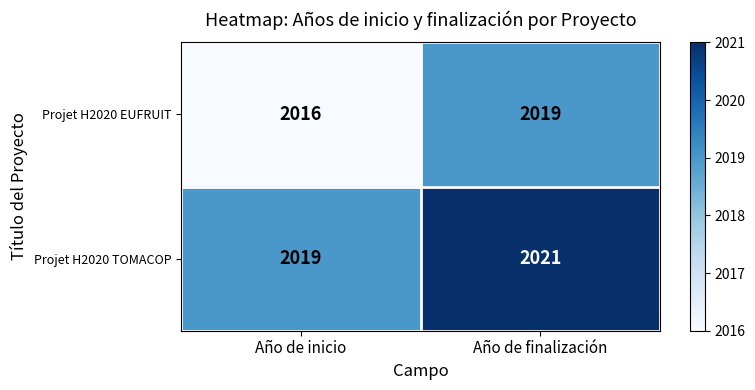

What is the maximum value for Projet H2020 EUFRUIT?

2019